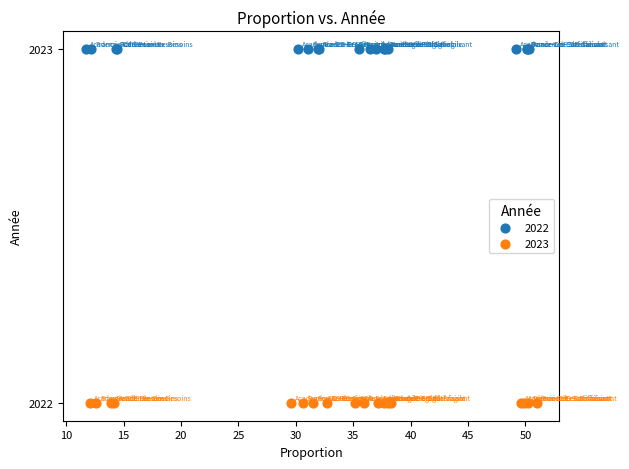

Which series reaches the minimum Y coordinate?

2023